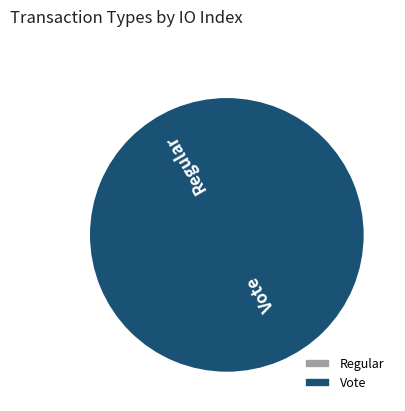

Rank the categories by value from lowest to highest.

Regular, Vote